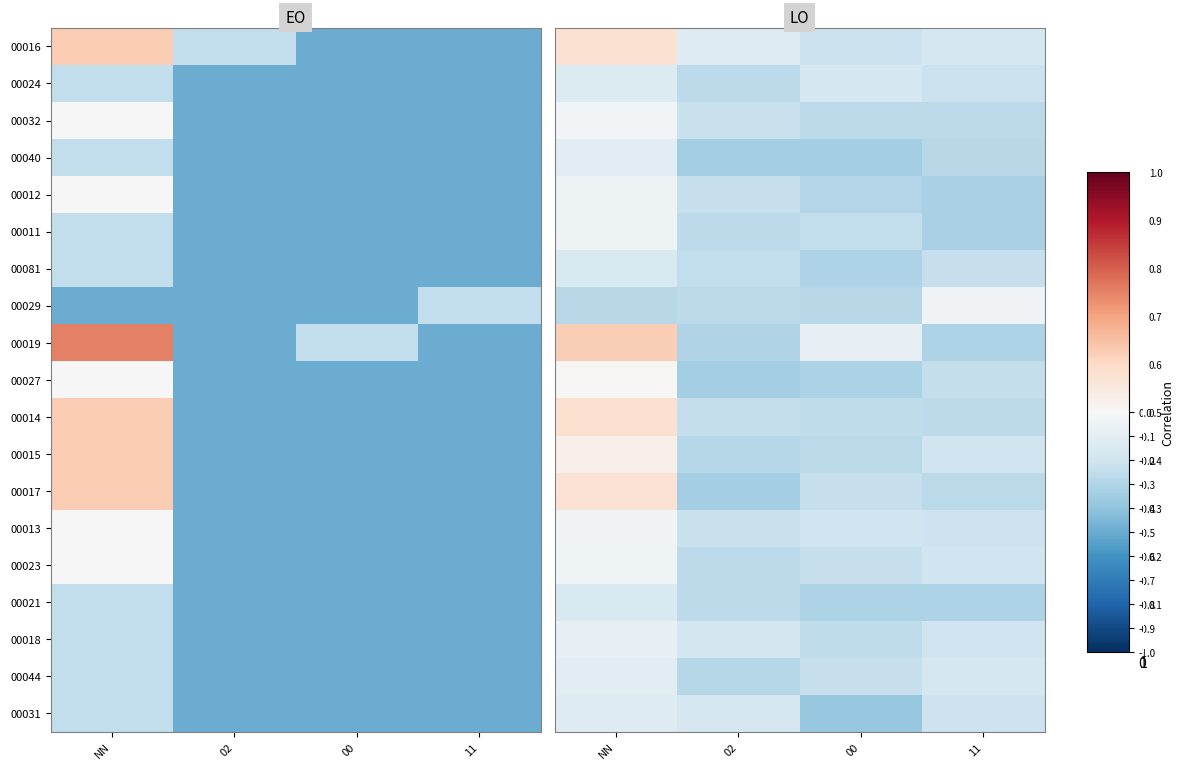

What is the total value across all series at 00?

-4.9